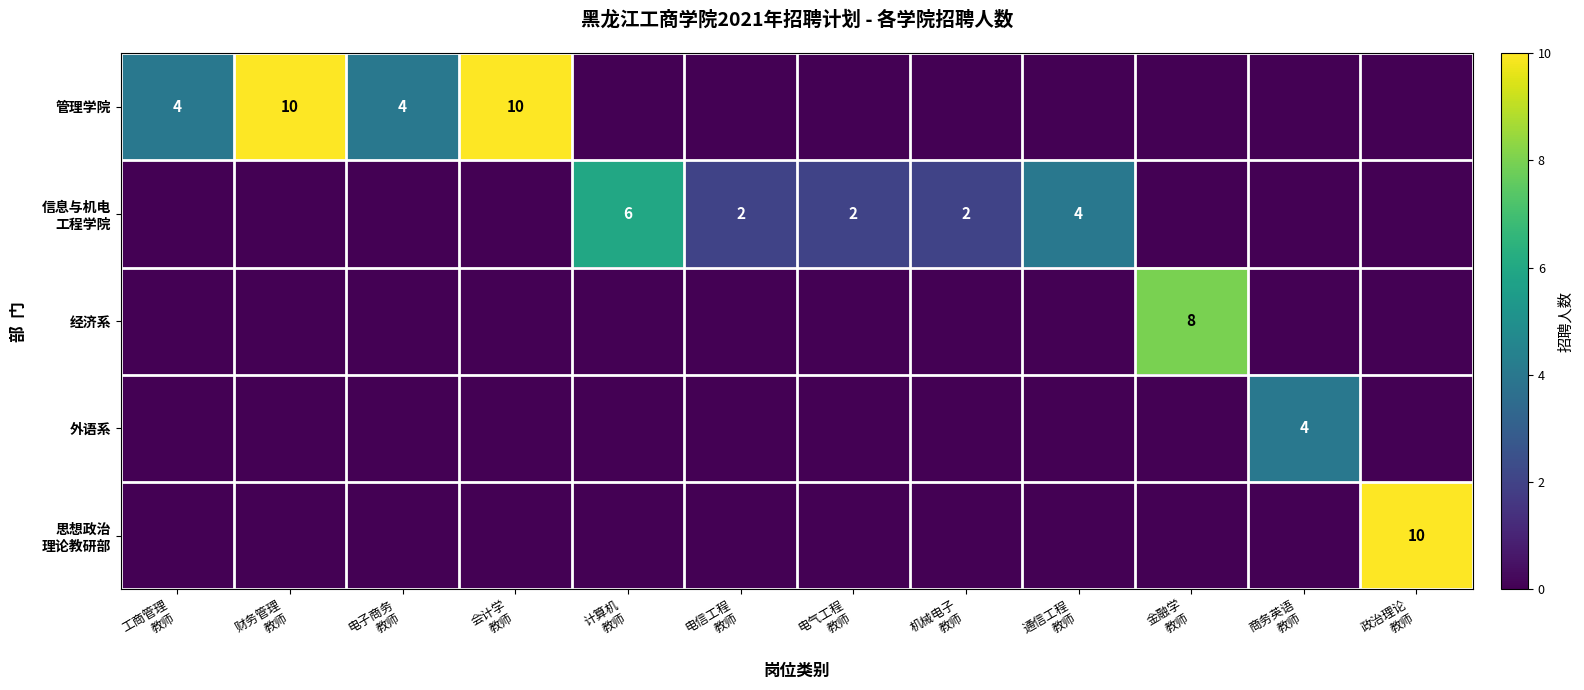

How many positive values does the 思想政治 理论教研部 series have?

1